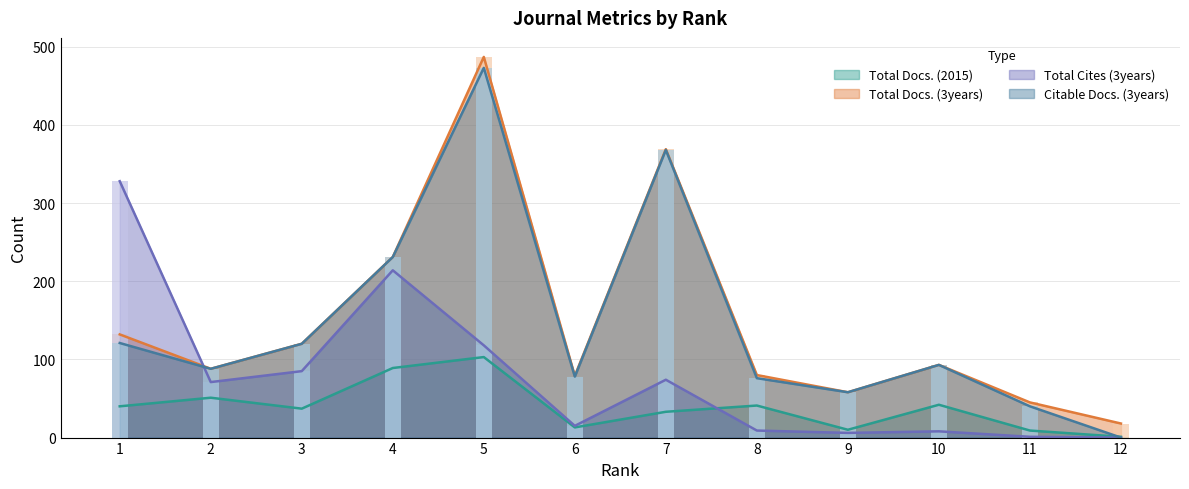

How many values in the Total Cites (3years) series are below 71?

6